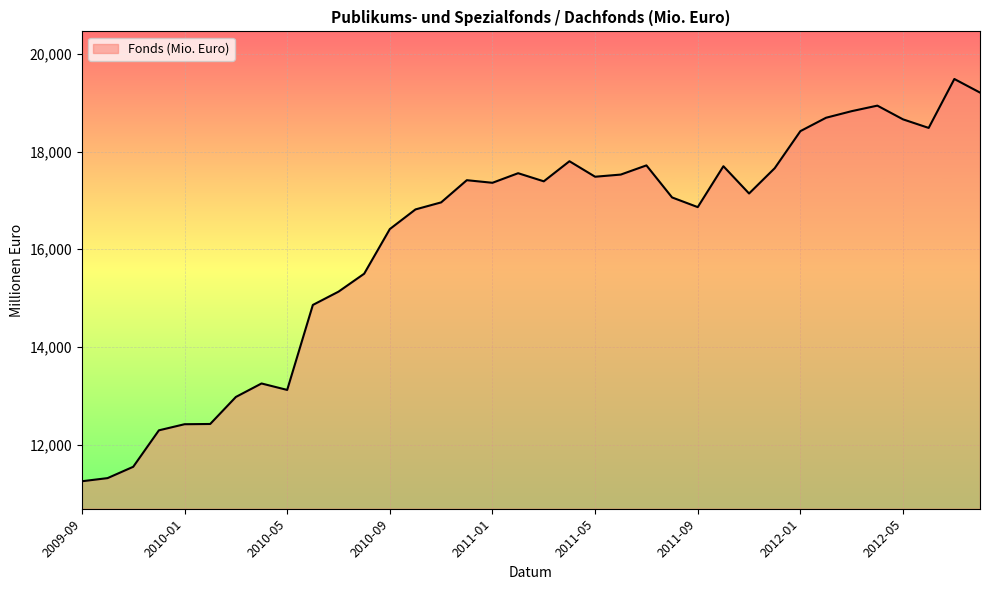

What is the smallest value displayed?

11252